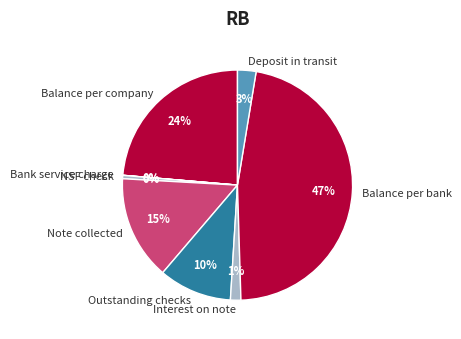

To the nearest percent, what percentage of the pie is Interest on note?

1%